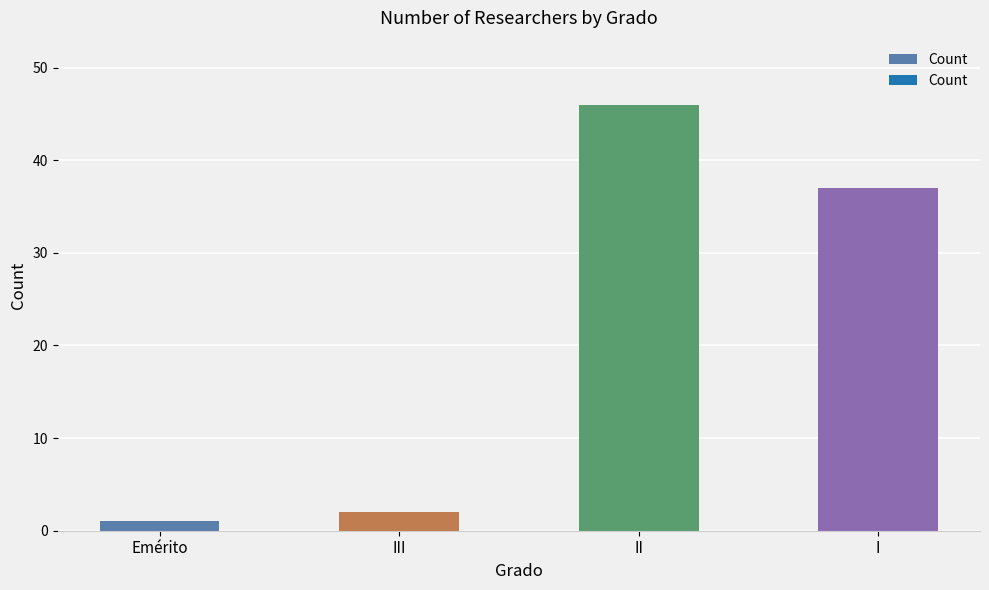

What is the difference between the values at Emérito and III?

1